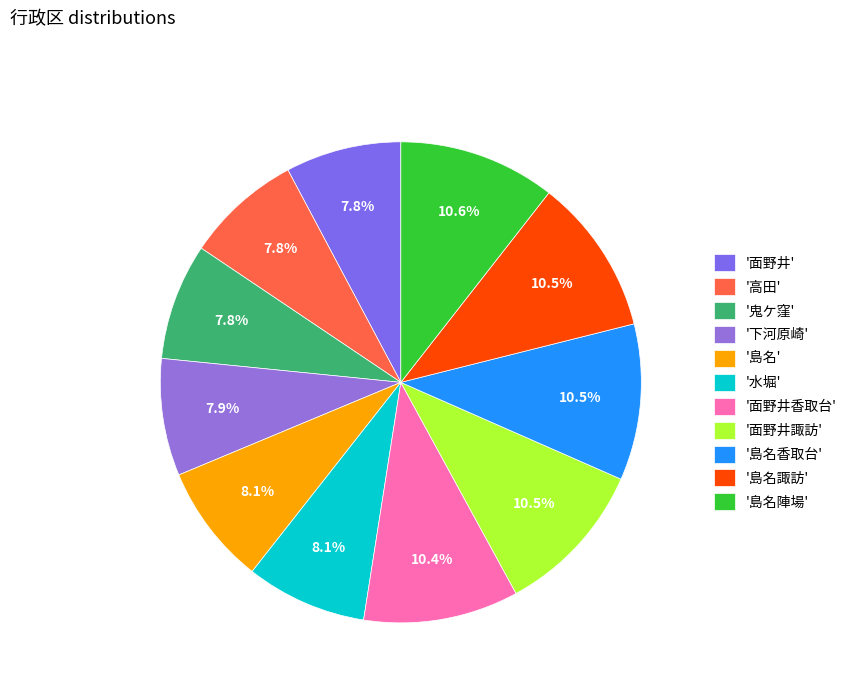

Count the number of slices in the pie.

11